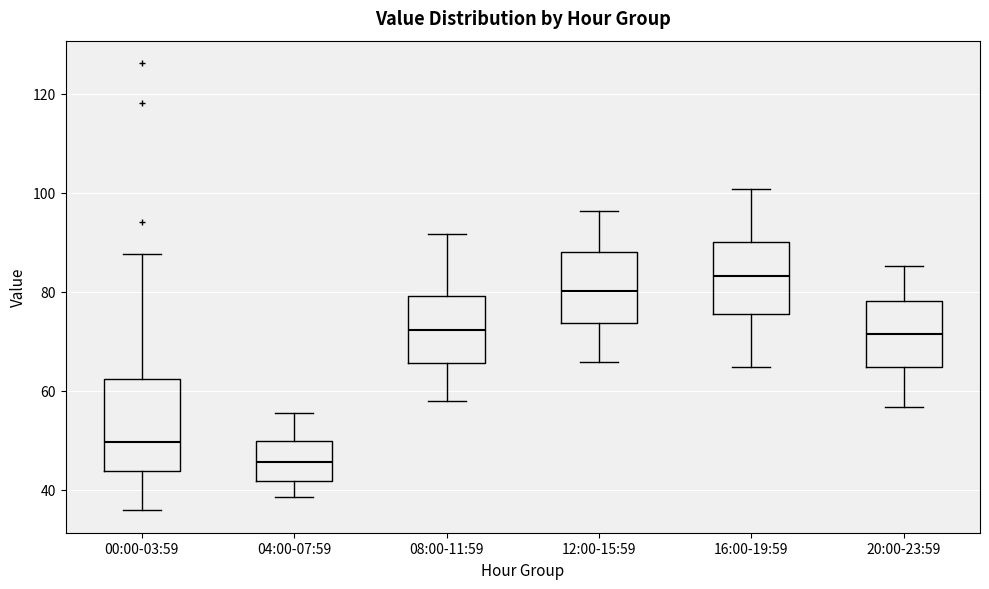

Which box is the tallest, from its lower edge to its upper edge?

00:00-03:59